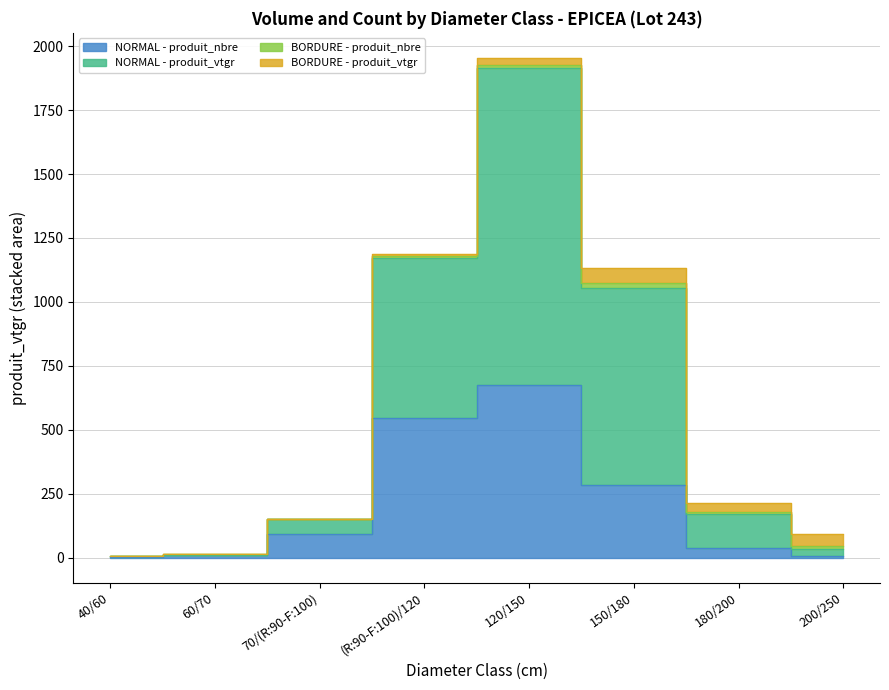

What is the value of the NORMAL - produit_nbre point at the 4th from the left?

544.0